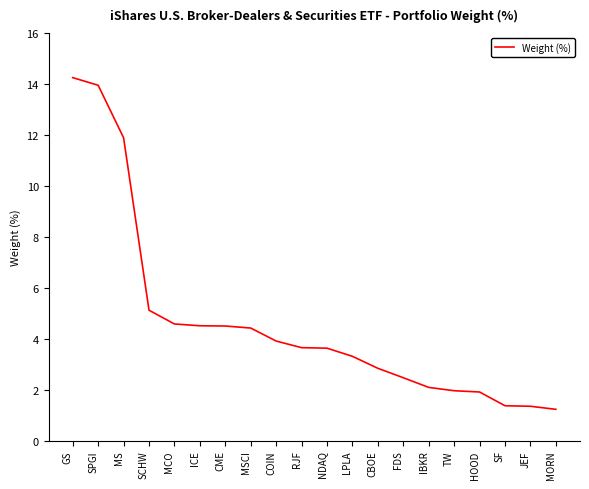

Between SPGI and MCO, which is larger?

SPGI